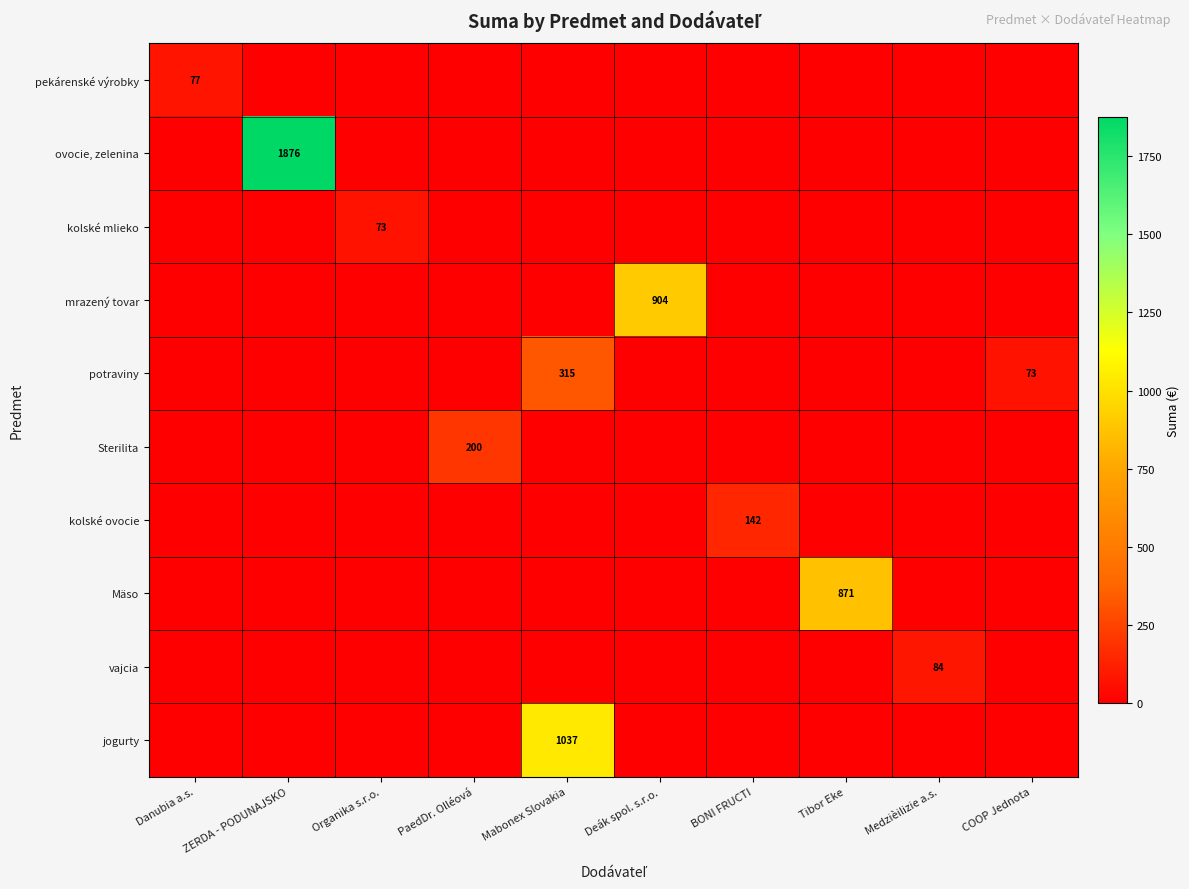

The ovocie, zelenina series shows 1047 at ZERDA - PODUNAJSKO. True or false?

False